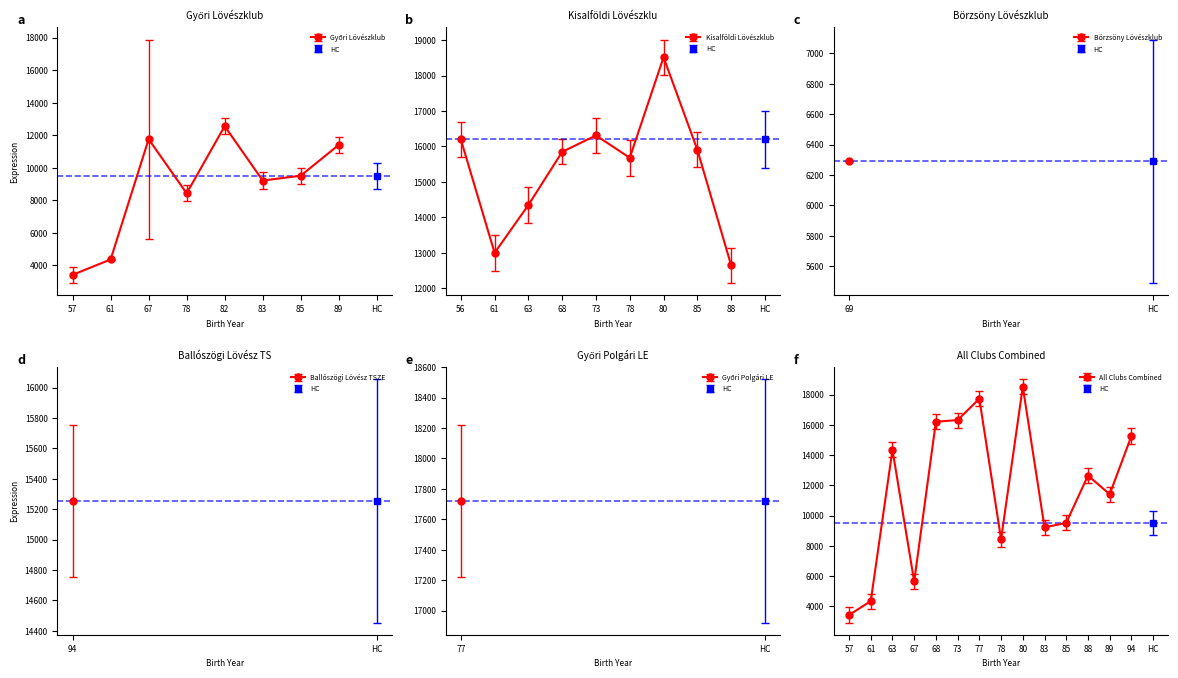

Between which two adjacent categories do Győri Lövészklub and Kisalföldi Lövészklub first intersect?

1978 and 1967